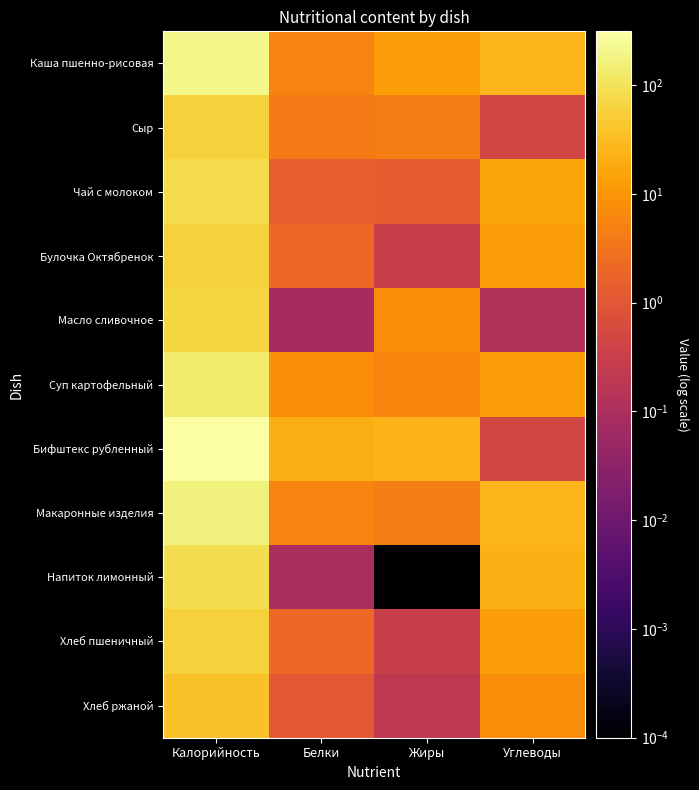

Reading left to right, transcribe all the data shown in this chart.

Каша пшенно-рисовая: Калорийность=206.0	Белки=5.5	Жиры=12.2	Углеводы=26.3
Сыр: Калорийность=59.3	Белки=4.1	Жиры=4.6	Углеводы=0.5
Чай с молоком: Калорийность=81.0	Белки=1.5	Жиры=1.4	Углеводы=15.9
Булочка Октябренок: Калорийность=60.0	Белки=2.1	Жиры=0.3	Углеводы=12.3
Масло сливочное: Калорийность=66.0	Белки=0.1	Жиры=7.2	Углеводы=0.1
Суп картофельный: Калорийность=133.0	Белки=7.4	Жиры=5.8	Углеводы=12.8
Бифштекс рубленный: Калорийность=312.0	Белки=20.6	Жиры=25.3	Углеводы=0.5
Макаронные изделия: Калорийность=168.4	Белки=5.5	Жиры=4.5	Углеводы=26.4
Напиток лимонный: Калорийность=86.4	Белки=0.1	Жиры=0.0	Углеводы=22.0
Хлеб пшеничный: Калорийность=60.0	Белки=2.1	Жиры=0.3	Углеводы=12.3
Хлеб ржаной: Калорийность=36.0	Белки=1.1	Жиры=0.2	Углеводы=7.4